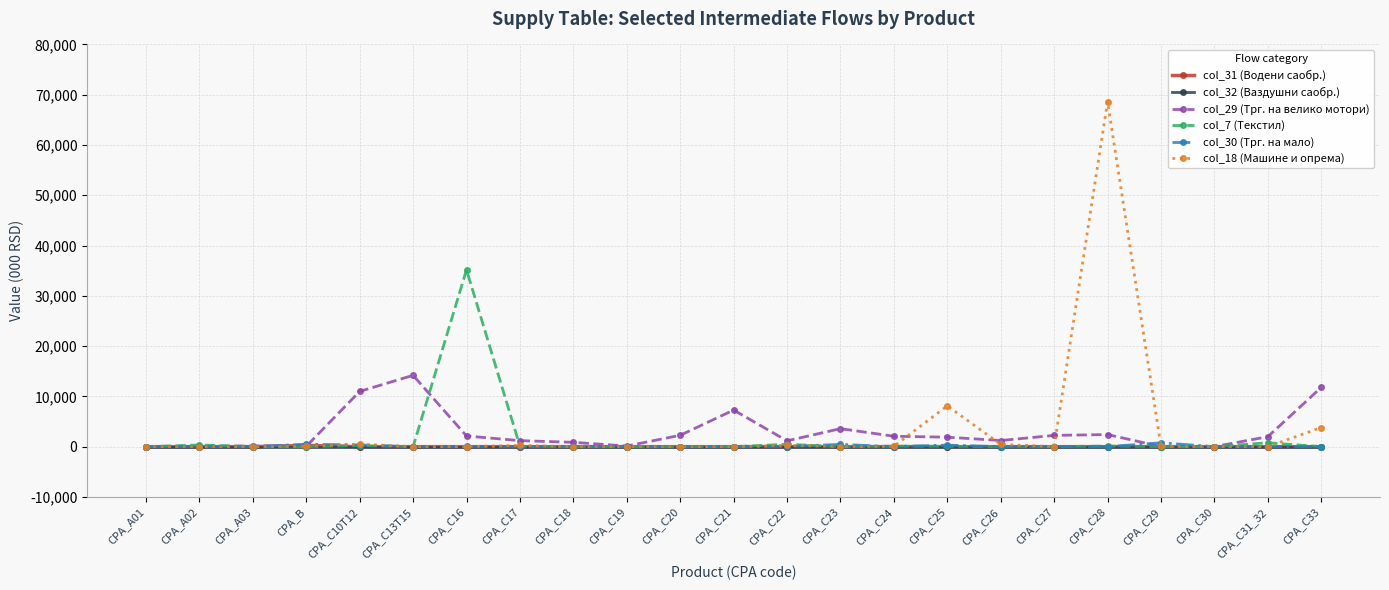

What is the label of the 6th point from the left?

CPA_C13T15